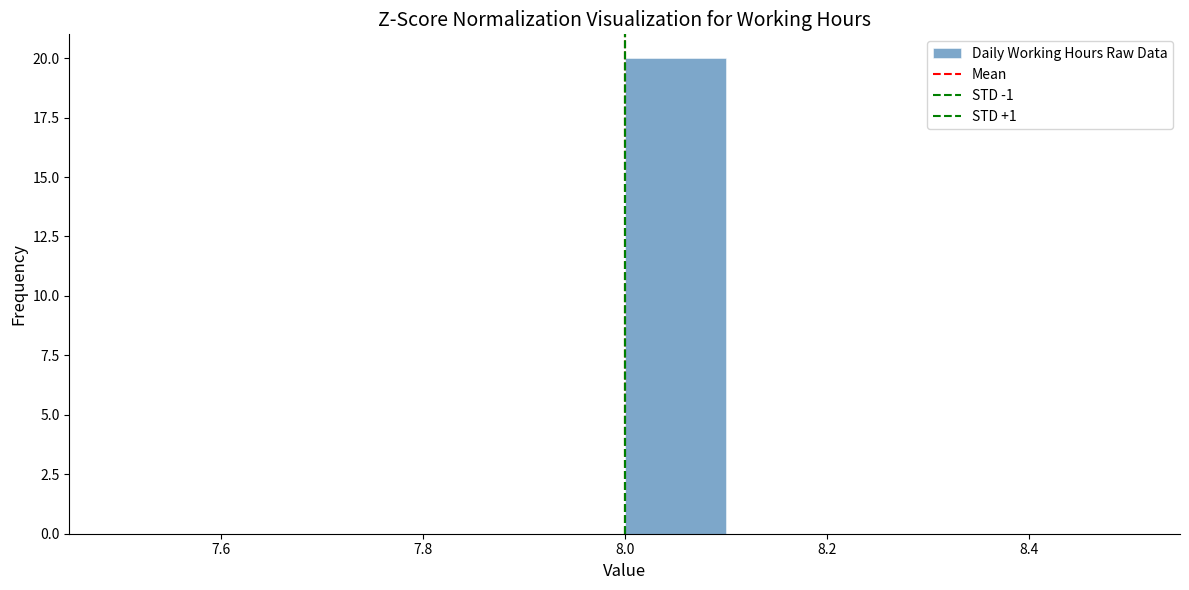

Reading left to right, transcribe this chart: for each bar, give the range it covers on the x-axis and its height. The values are not printed on the chart, so give them approximately, as read against the axis.

7.5 to 7.6: 0
7.6 to 7.7: 0
7.7 to 7.8: 0
7.8 to 7.9: 0
7.9 to 8.0: 0
8.0 to 8.1: 20
8.1 to 8.2: 0
8.2 to 8.3: 0
8.3 to 8.4: 0
8.4 to 8.5: 0